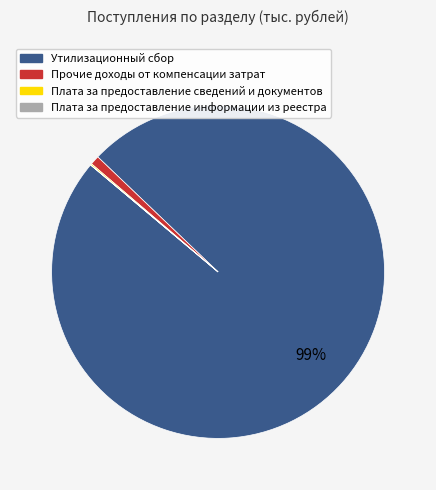

What percentage is the Утилизационный сбор slice, to the nearest percent?

99%